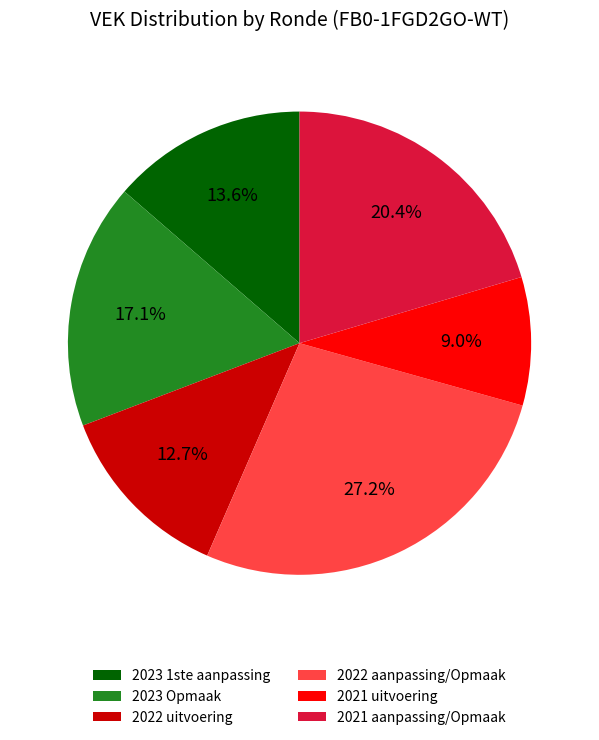

Approximately how many times larger is the value at 2023 Opmaak compared to 2021 aanpassing/Opmaak?

0.8